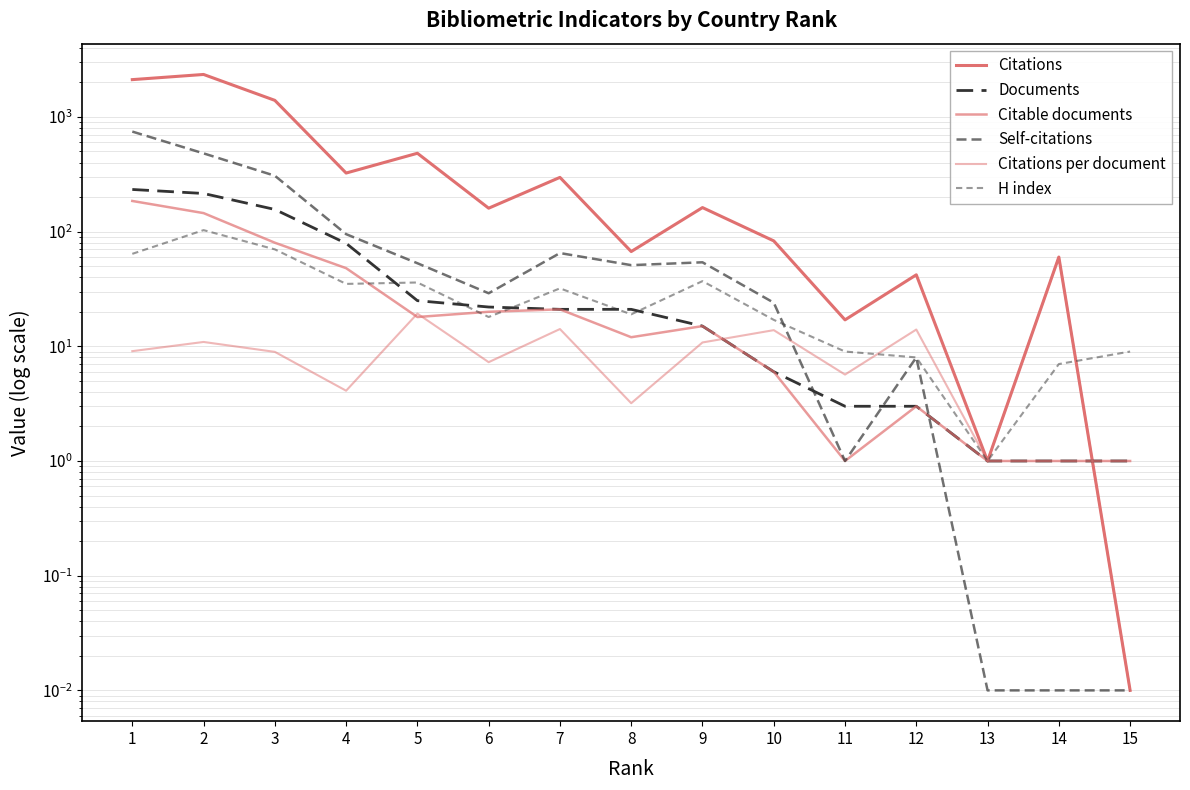

Between which two adjacent categories do Citations and Documents first intersect?

14 and 15